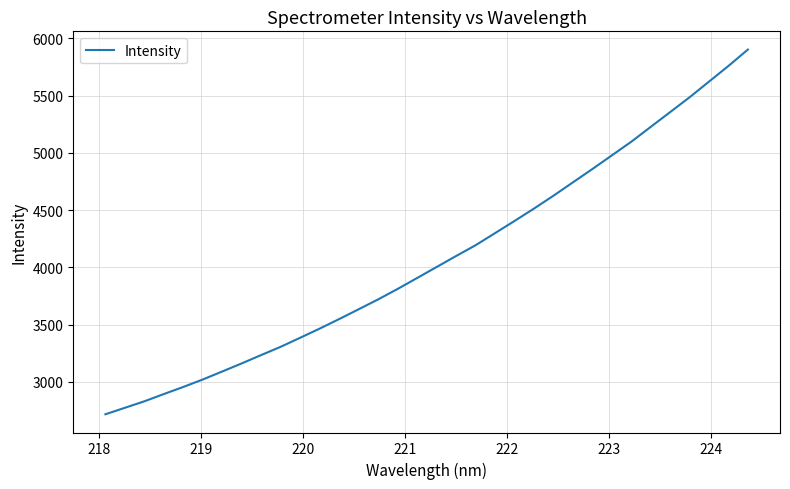

What is the maximum value shown in the chart?

5902.9